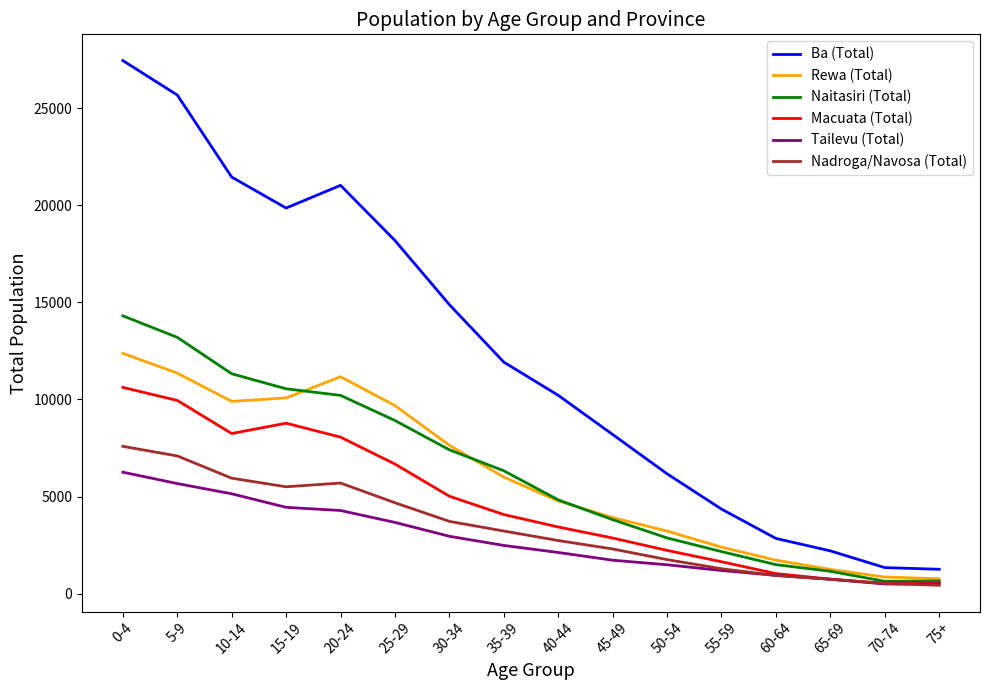

List the series in order of their peak value, highest first.

Ba (Total), Naitasiri (Total), Rewa (Total), Macuata (Total), Nadroga/Navosa (Total), Tailevu (Total)